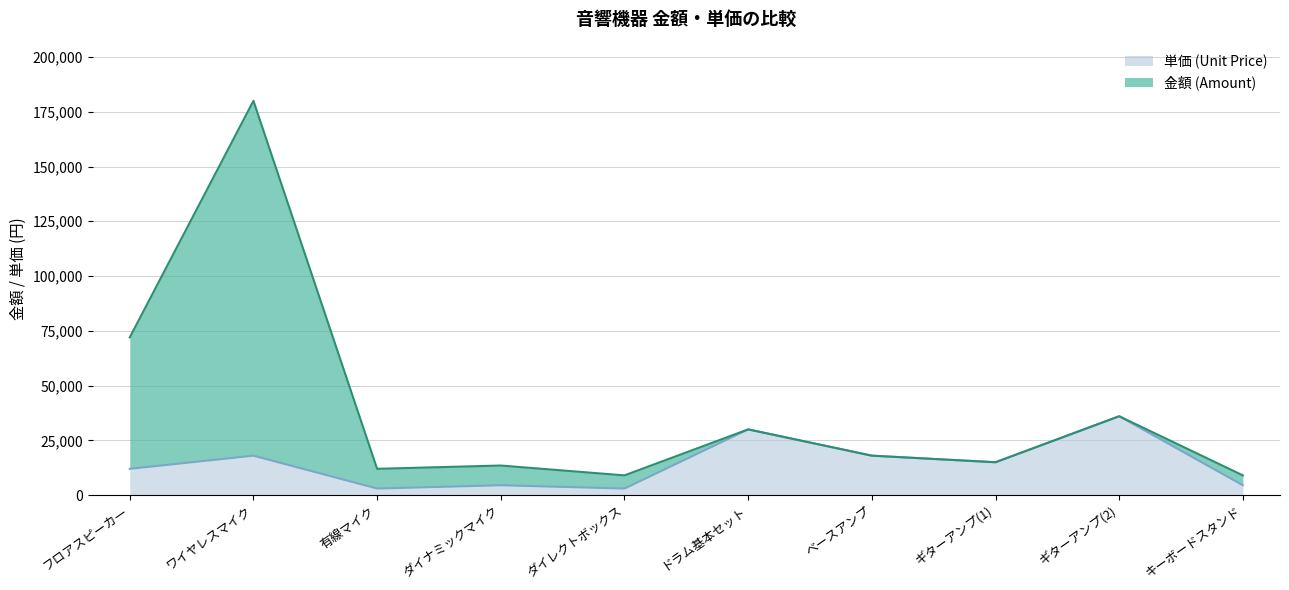

How many interior local peaks does the 金額 (Amount) series have?

4